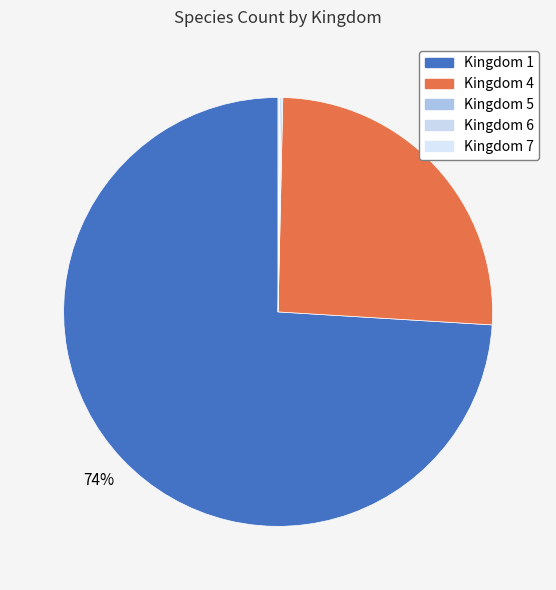

Which category accounts for the majority?

1